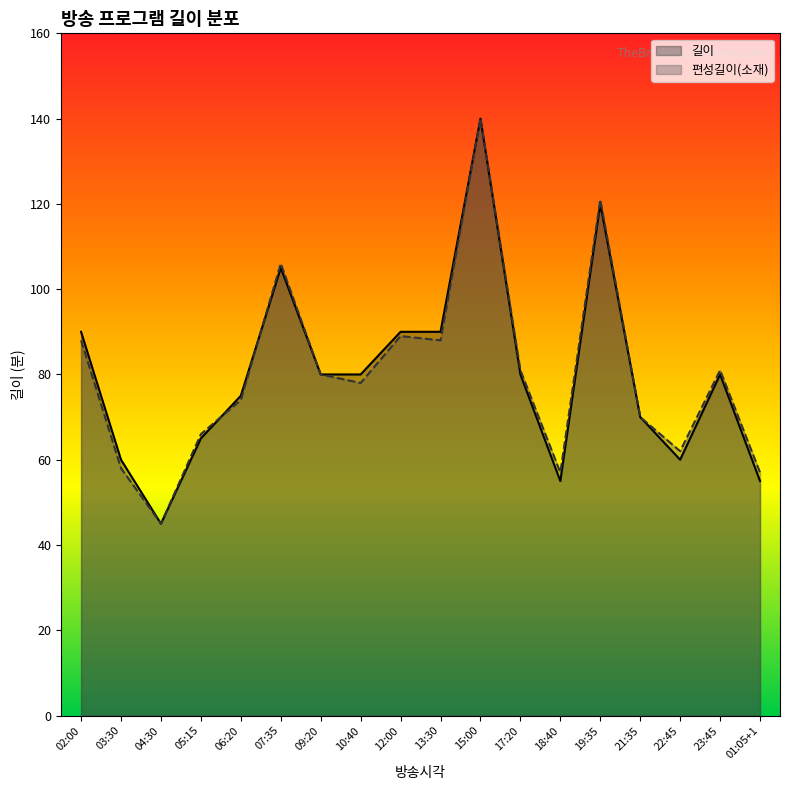

Reading right to left, what are all the values shown in this chart?

길이: 01:05+1=55	23:45=80	22:45=60	21:35=70	19:35=120	18:40=55	17:20=80	15:00=140	13:30=90	12:00=90	10:40=80	09:20=80	07:35=105	06:20=75	05:15=65	04:30=45	03:30=60	02:00=90
편성길이(소재): 01:05+1=57	23:45=81	22:45=62	21:35=70	19:35=121	18:40=57	17:20=81	15:00=140	13:30=88	12:00=89	10:40=78	09:20=80	07:35=106	06:20=74	05:15=66	04:30=45	03:30=58	02:00=88